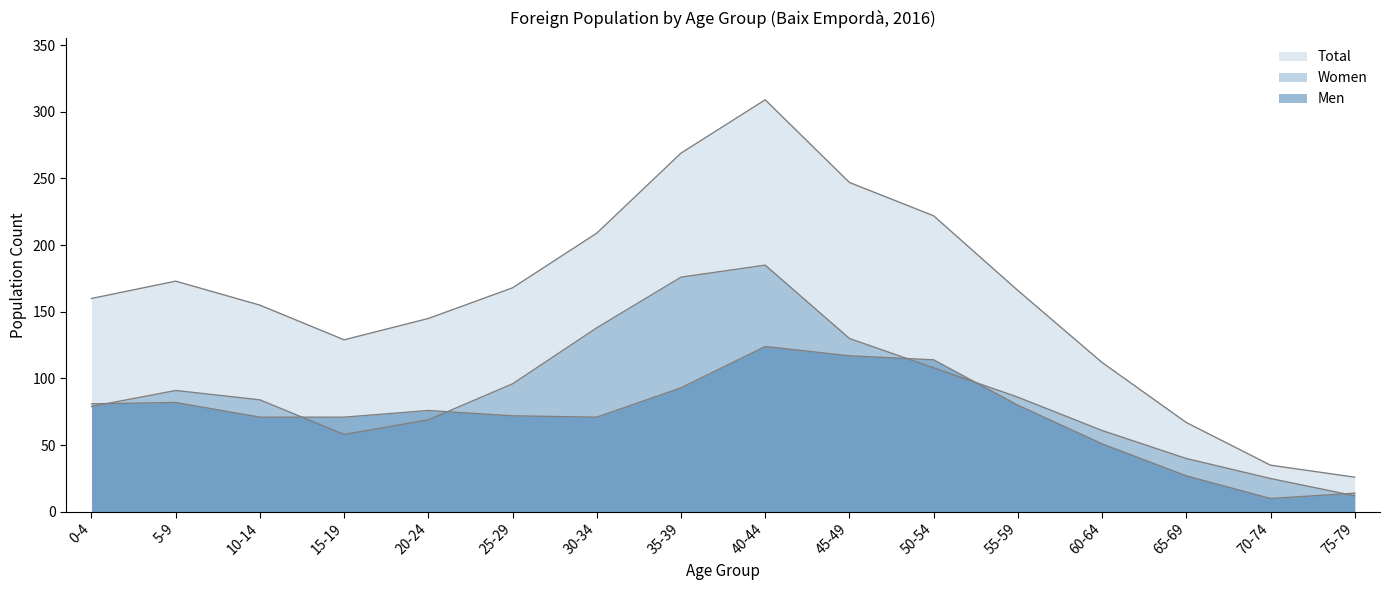

True or false: Women has more than 1 interior local peaks.

True